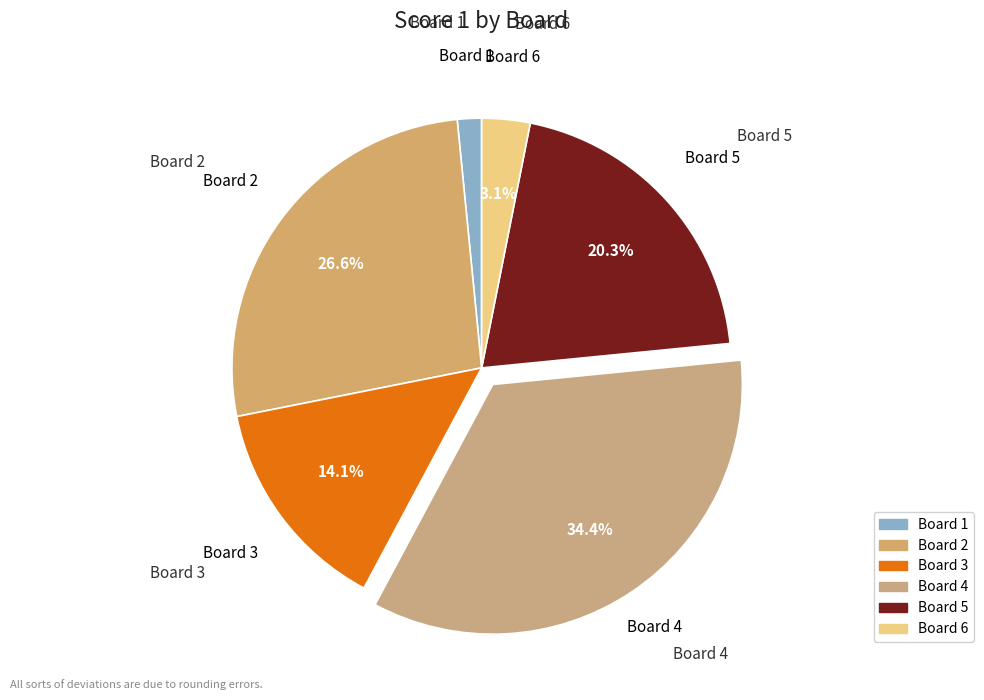

To the nearest percent, what is the difference between the largest and smallest slice percentages?

33%